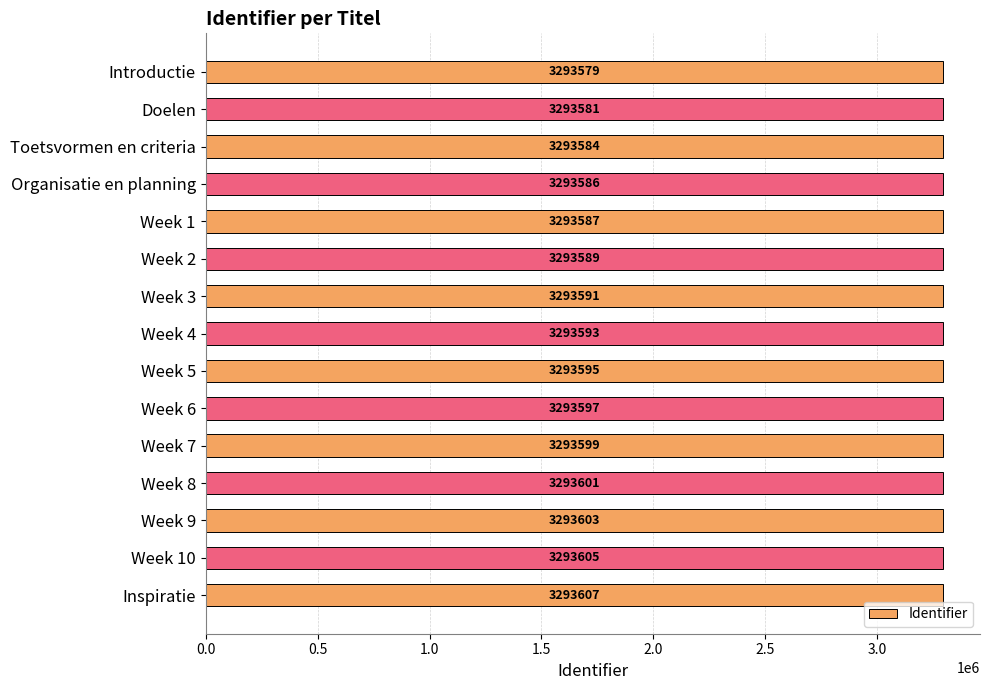

What is the approximate value at Introductie, to the nearest 10?

3293580